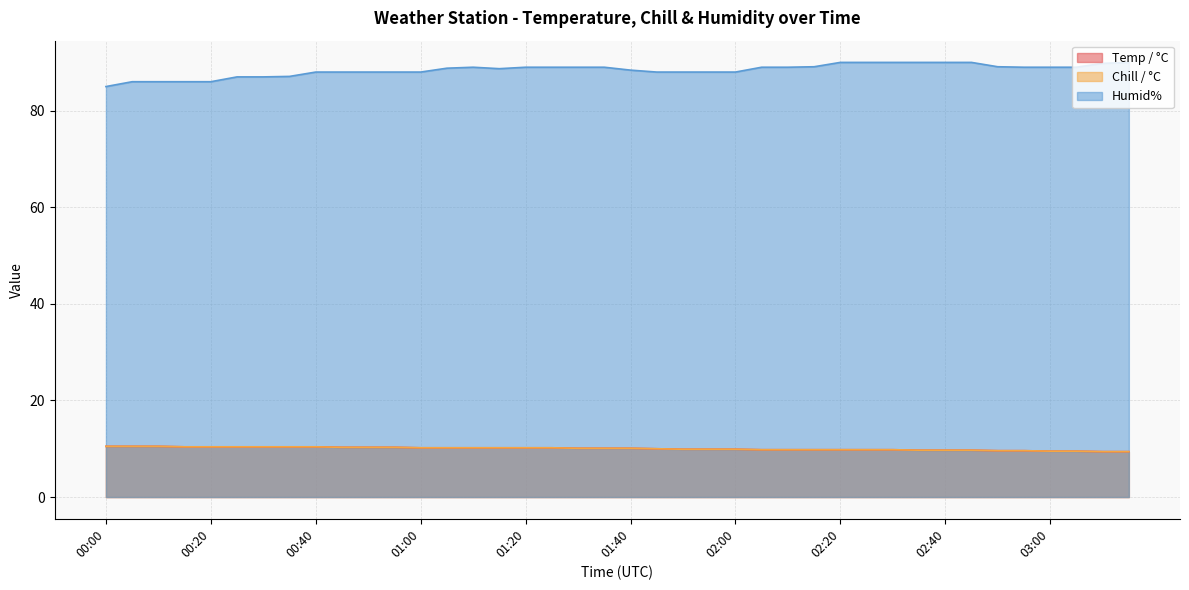

Which series has the largest total across all categories?

Humid%